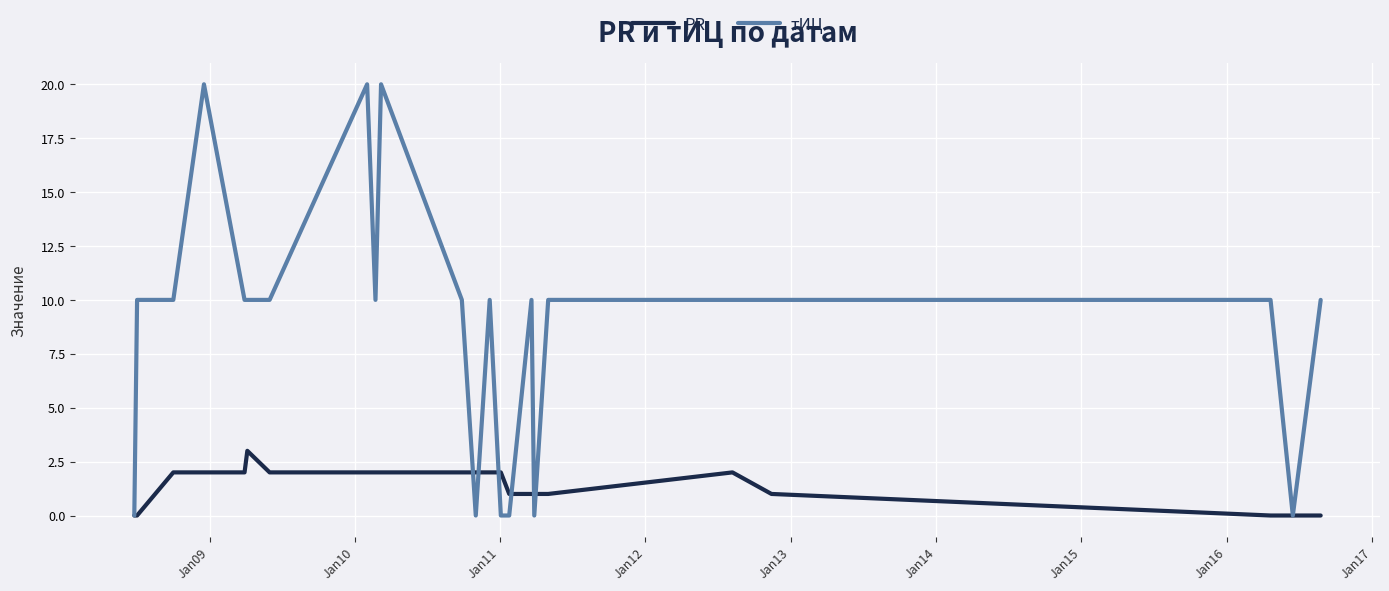

Which series has the widest spread of values?

тИЦ